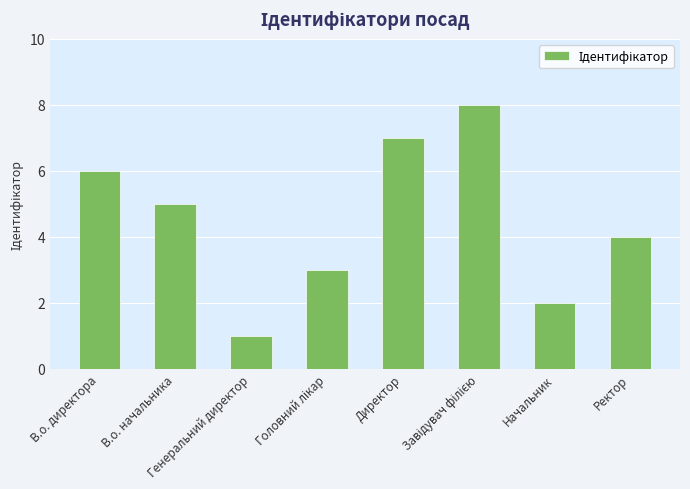

Count the number of data series in this chart.

1